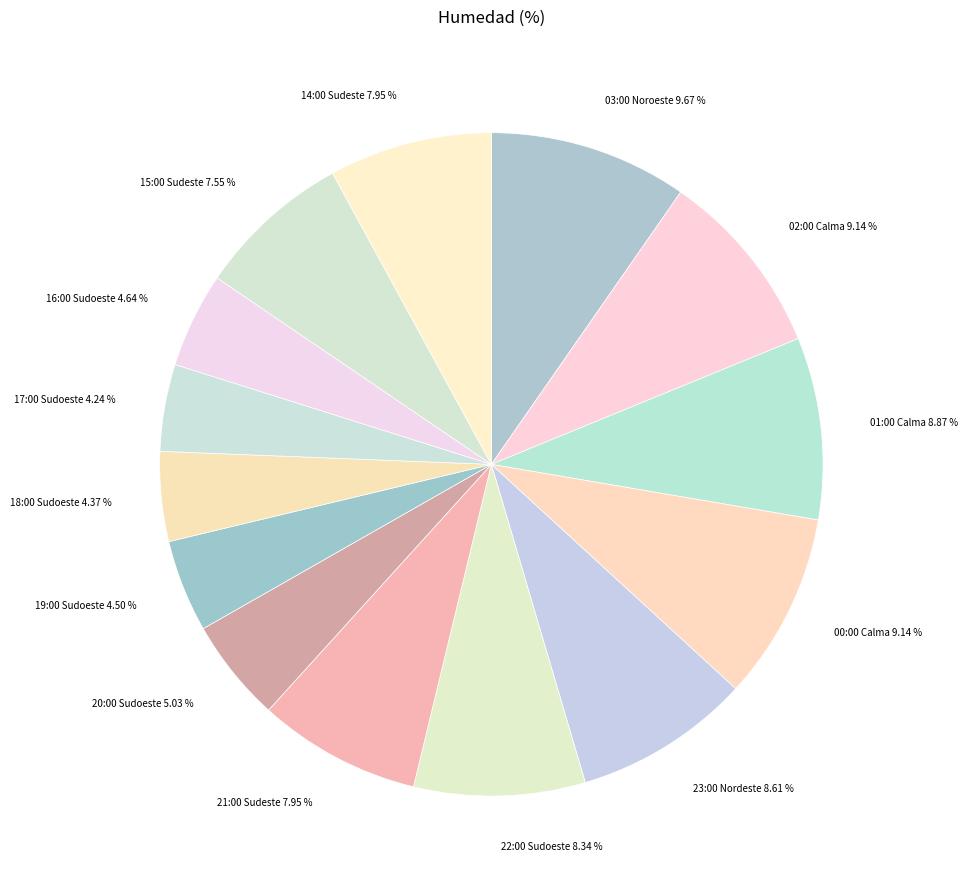

What is the largest slice in the pie chart?

03:00 Noroeste